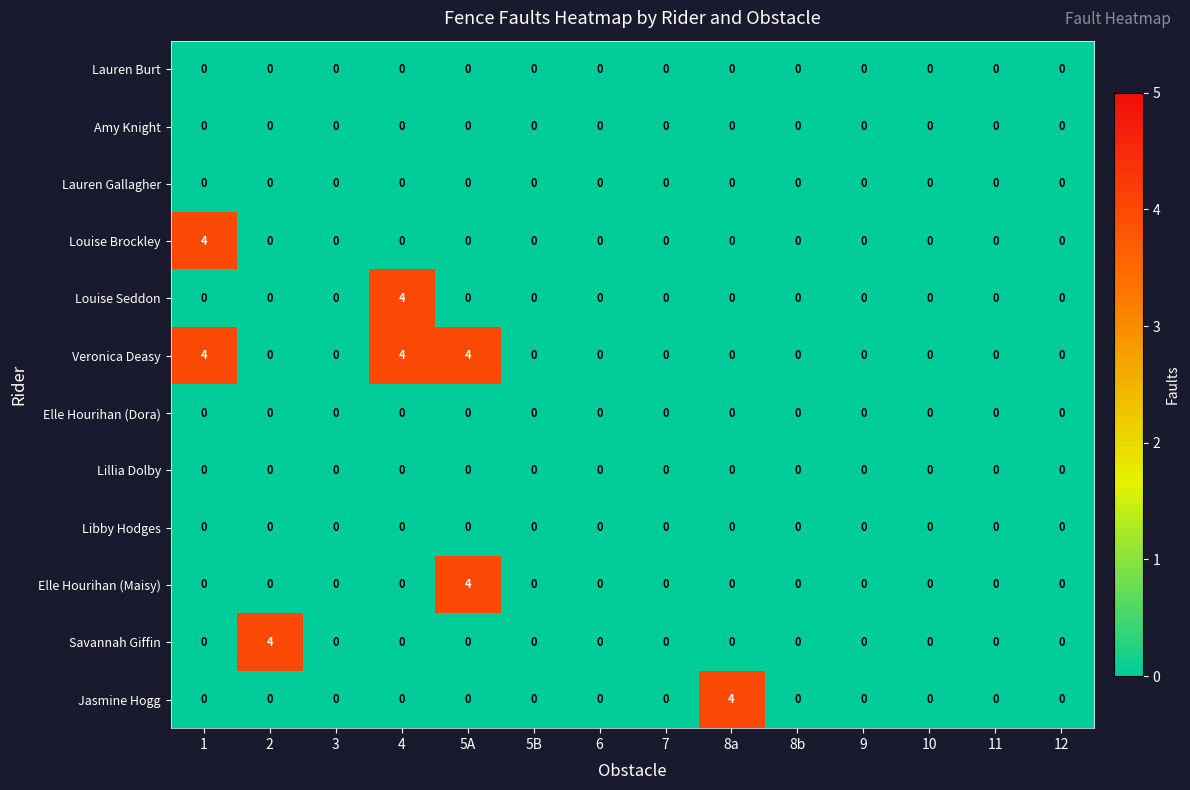

The Elle Hourihan (Maisy) series shows 0 at 8b. True or false?

True